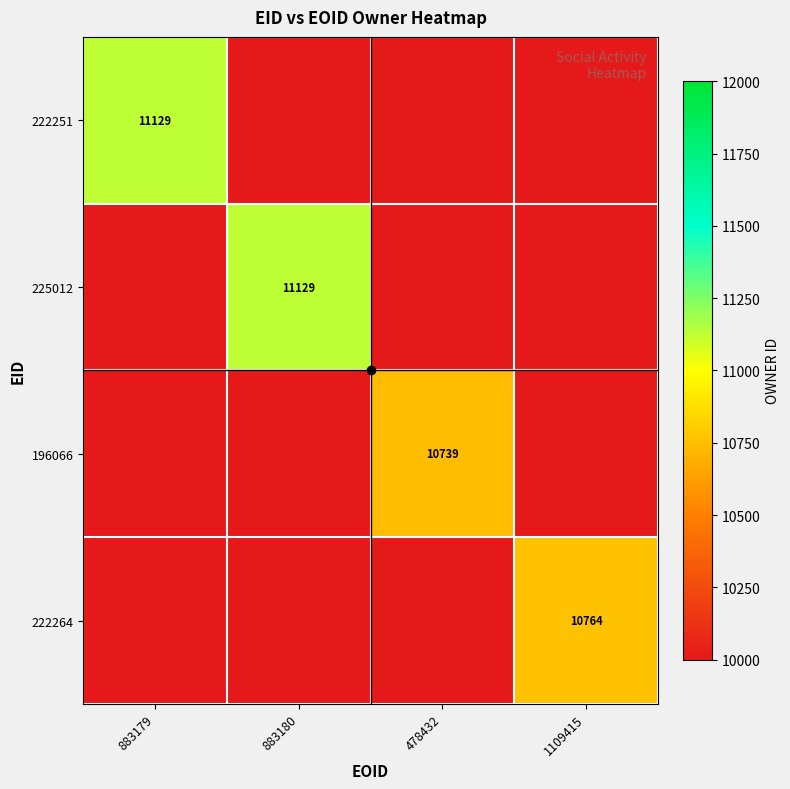

True or false: 196066 has a value of 10739 at 478432.

True